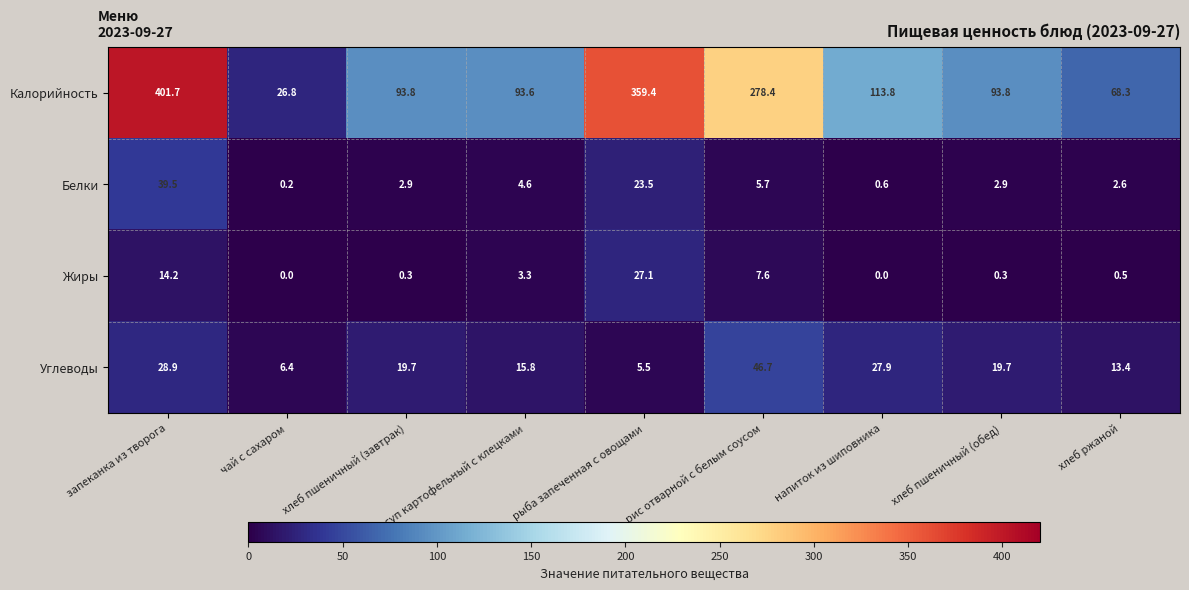

Count the number of data series in this chart.

4